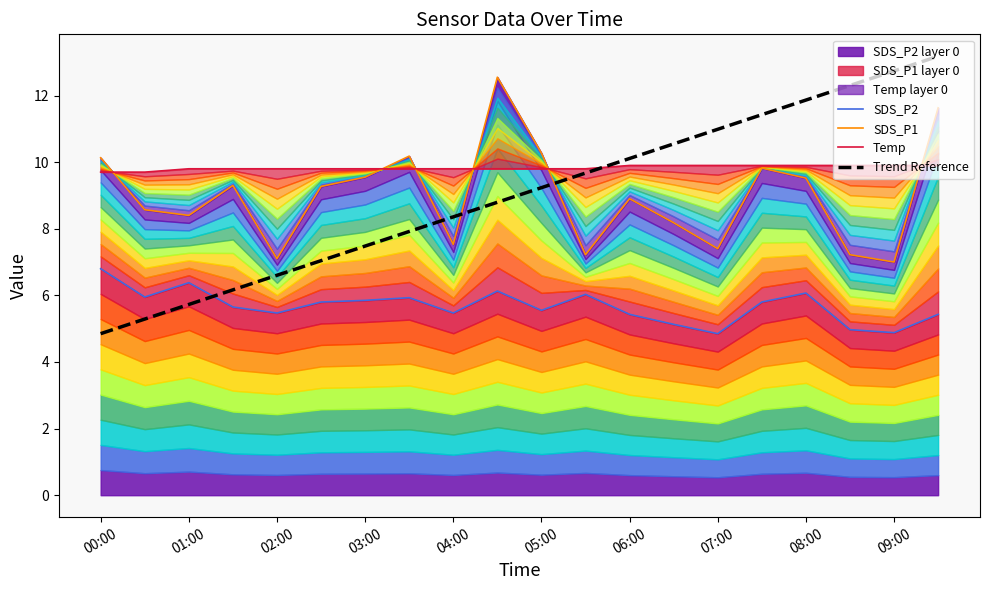

The value of Trend Reference at 04:00 is 3.9. True or false?

False